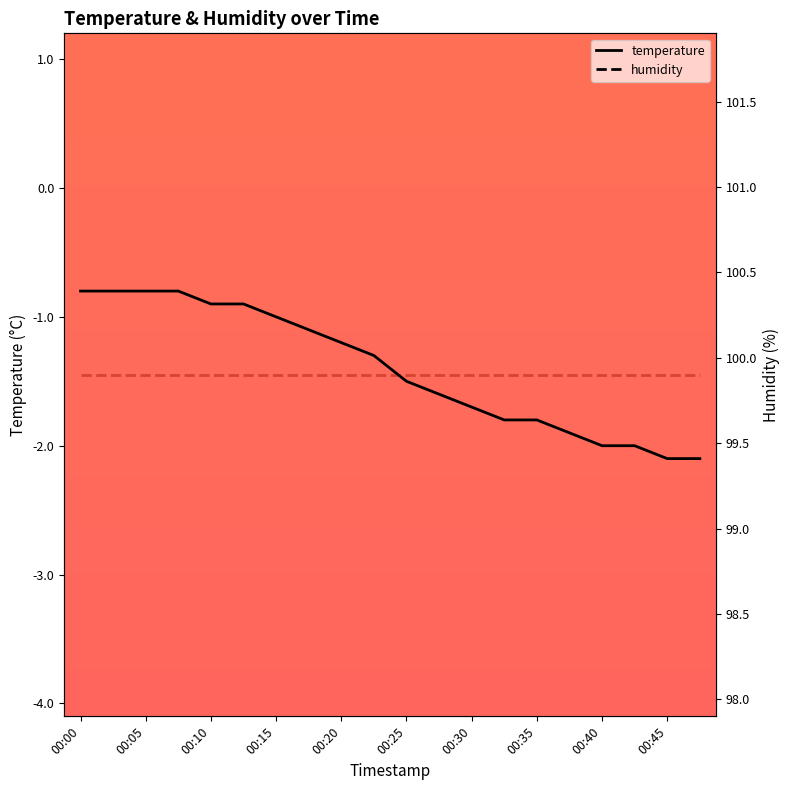

True or false: temperature has more than 0 points higher than both neighbors.

False